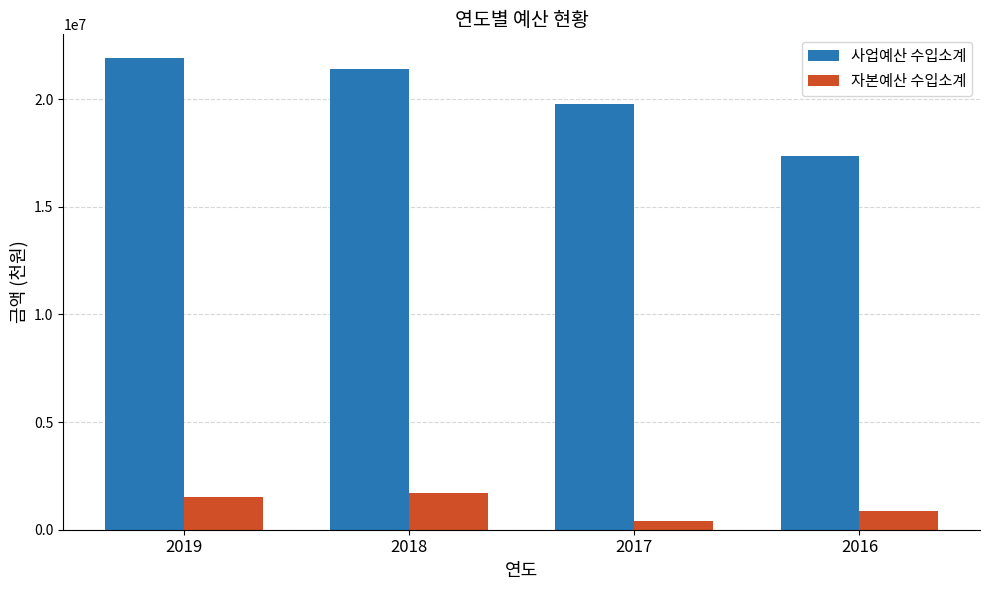

The value of 사업예산 수입소계 at 2017 is 19749301. True or false?

True